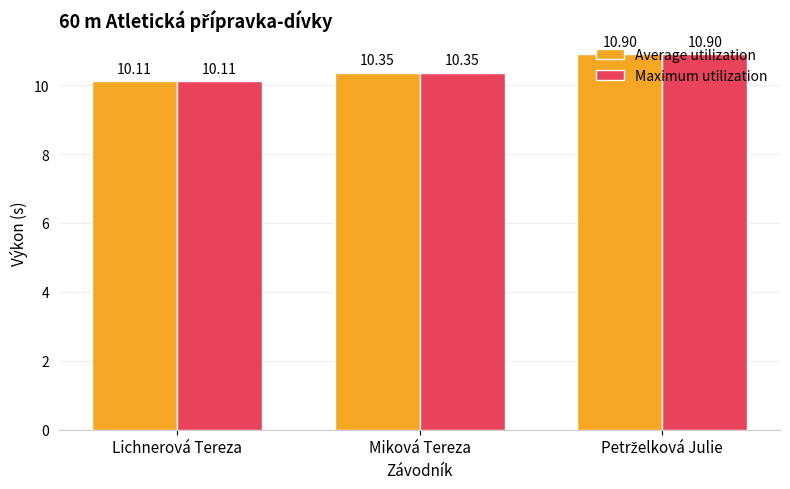

At how many categories does at least one series exceed 10?

3